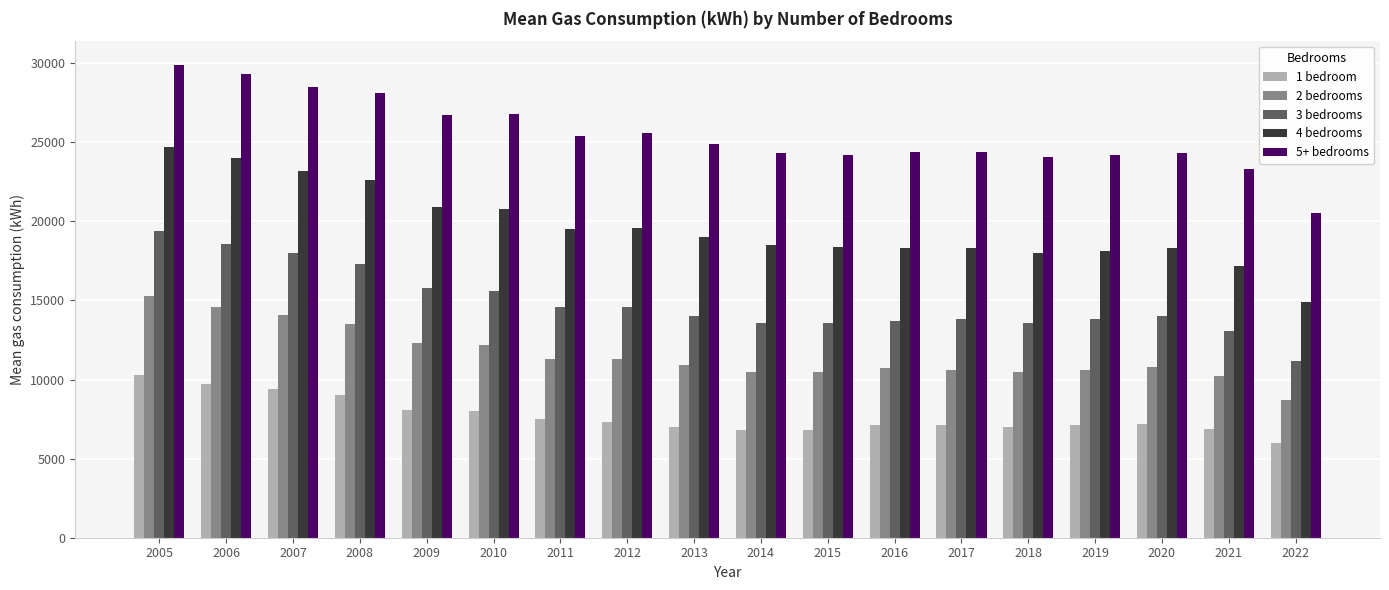

What is the total value across all series at 2006?

96200